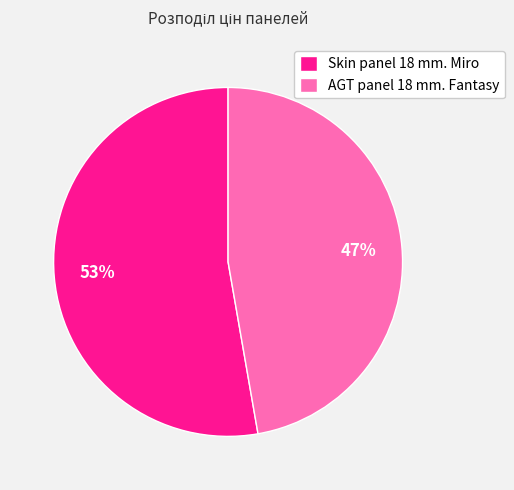

Is the sum of AGT panel 18 mm. Fantasy and Skin panel 18 mm. Miro greater than half?

Yes